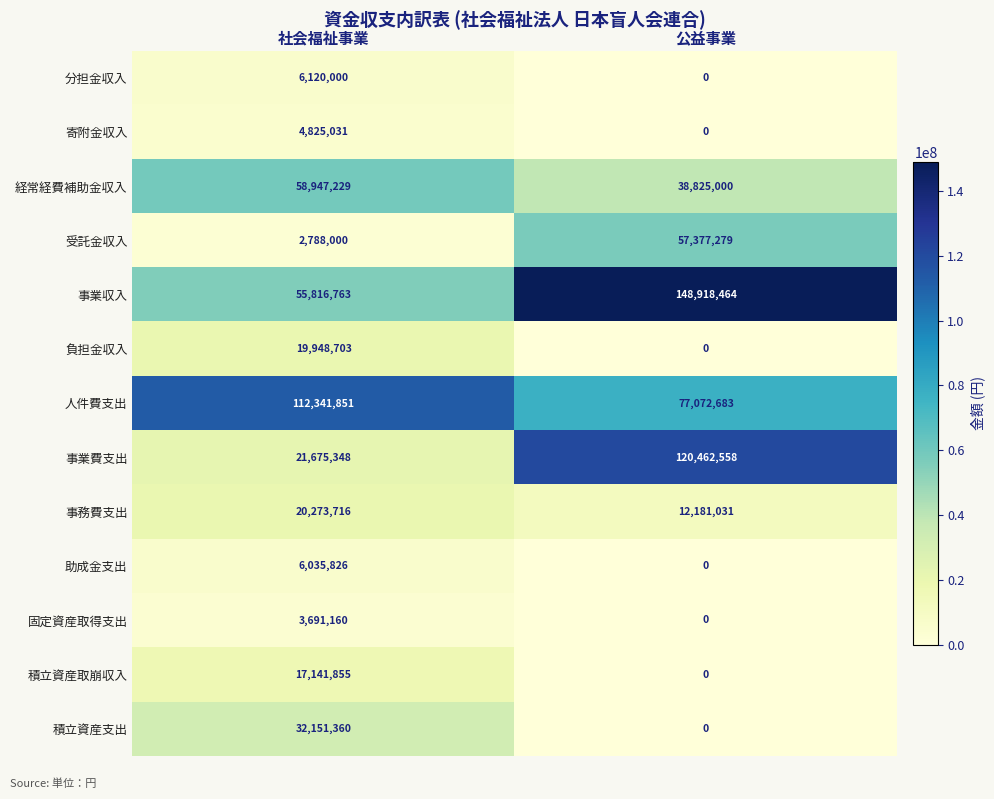

Reading right to left, extract all data points from this chart.

分担金収入: 0	6120000
寄附金収入: 0	4825031
経常経費補助金収入: 38825000	58947229
受託金収入: 57377279	2788000
事業収入: 148918464	55816763
負担金収入: 0	19948703
人件費支出: 77072683	112341851
事業費支出: 120462558	21675348
事務費支出: 12181031	20273716
助成金支出: 0	6035826
固定資産取得支出: 0	3691160
積立資産取崩収入: 0	17141855
積立資産支出: 0	32151360